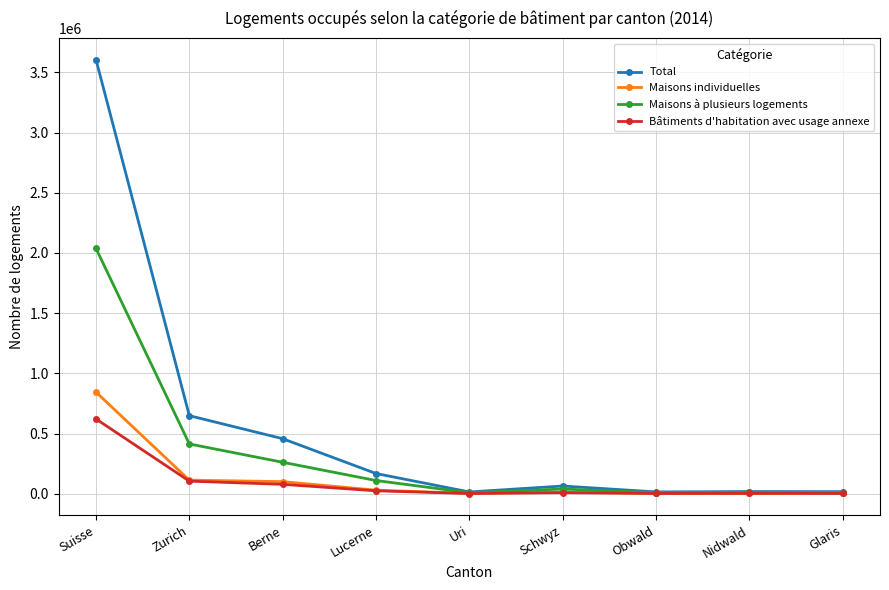

At which category does the chart reach its peak across all series?

Suisse